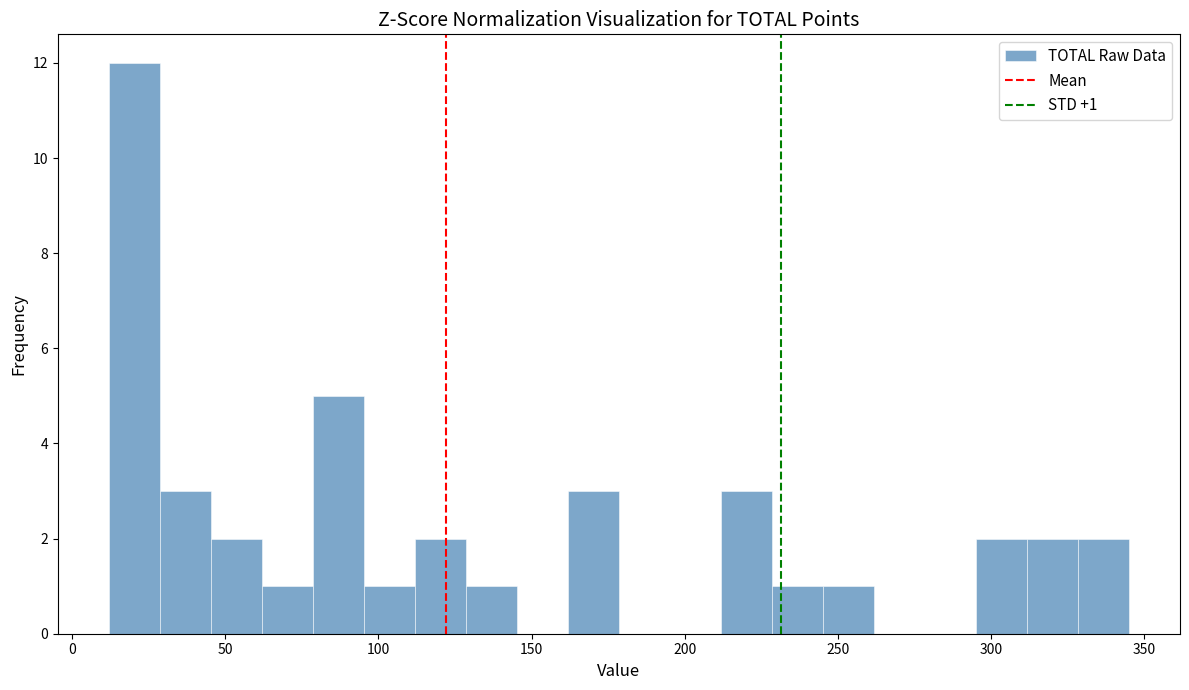

Around what value on the x-axis is the tallest bar? Give the approximate position of its centre, as read against the axis.

20